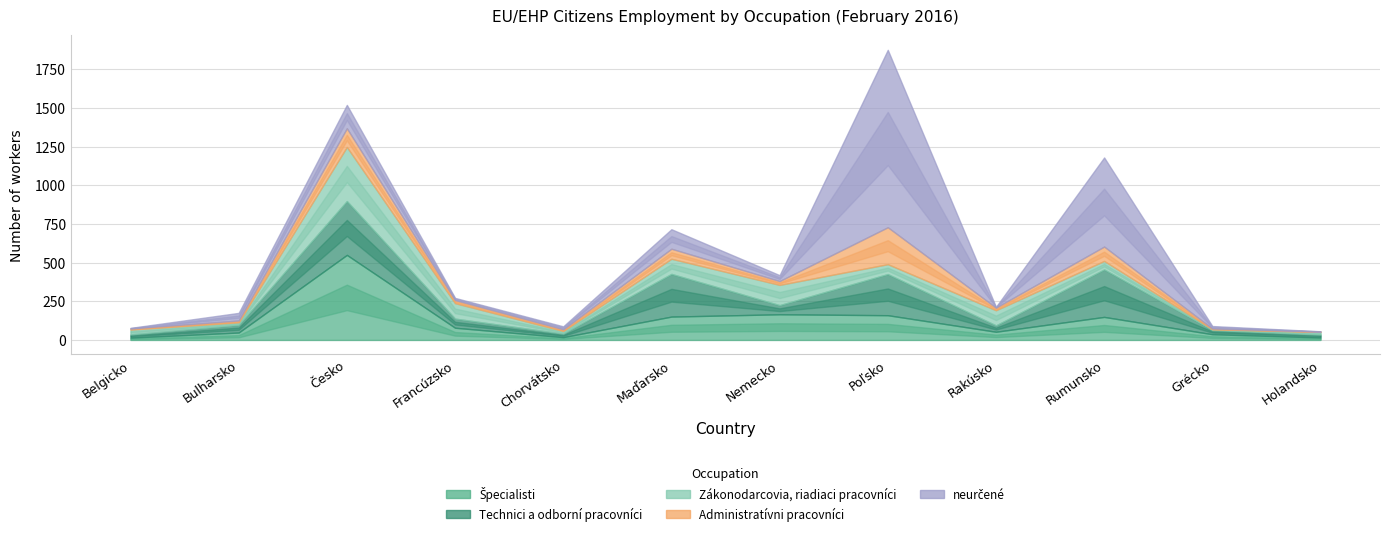

Which series ends up on top after the final intersection of Špecialisti and Technici a odborní pracovníci?

Technici a odborní pracovníci